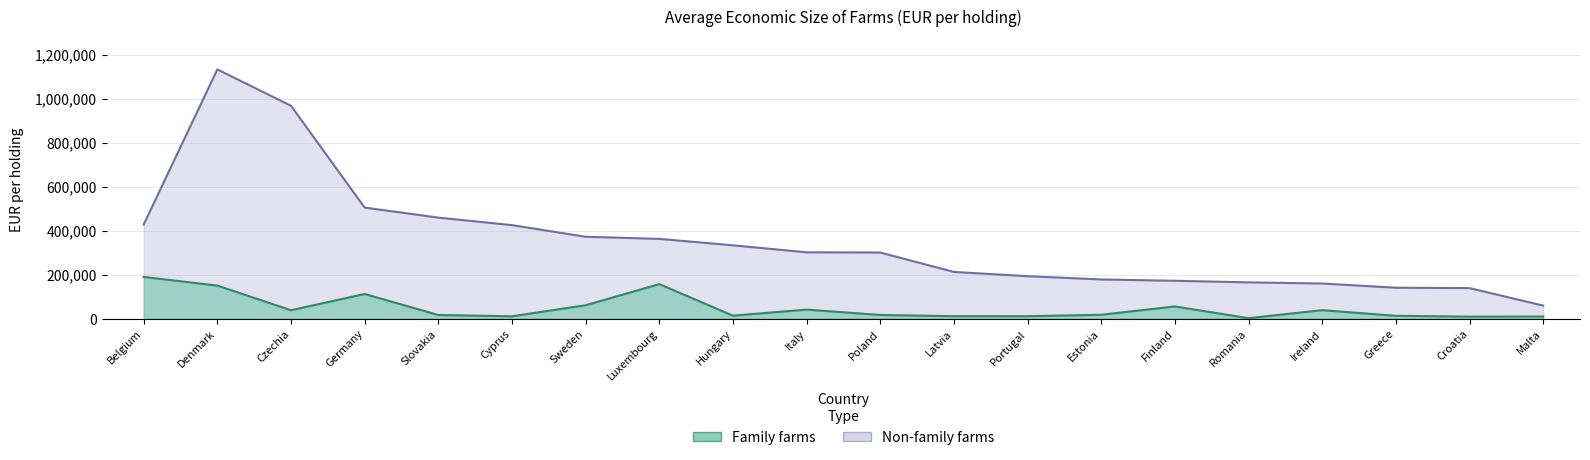

True or false: Non-family farms and Family farms intersect in this chart.

False